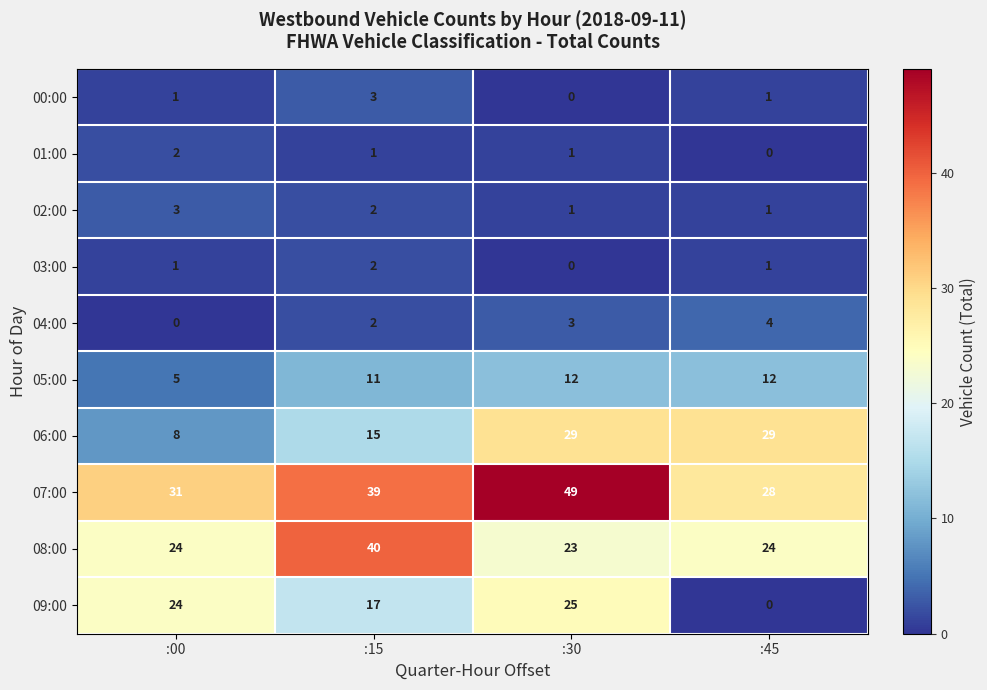

Is it true that 03:00 equals 2 at :15?

True